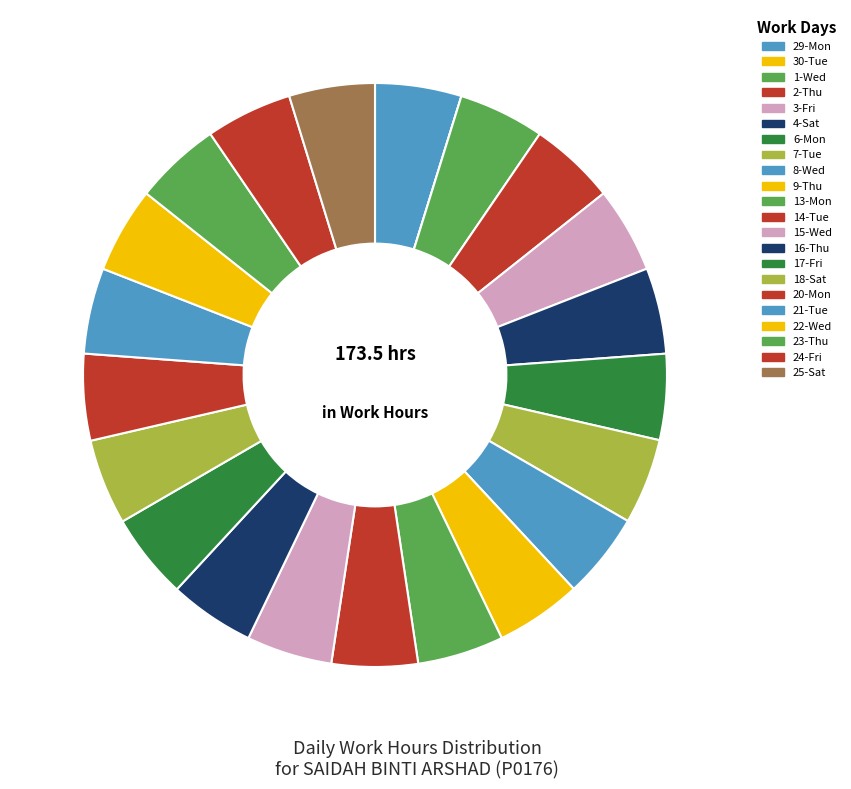

Is 15-Wed the majority of the pie?

No